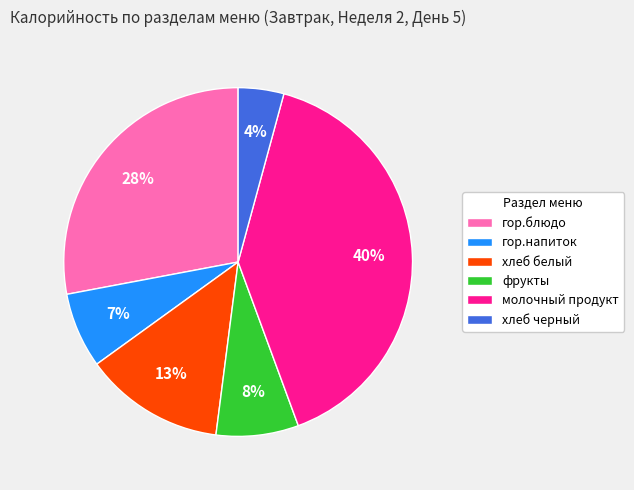

What is the smallest slice in the pie chart?

хлеб черный